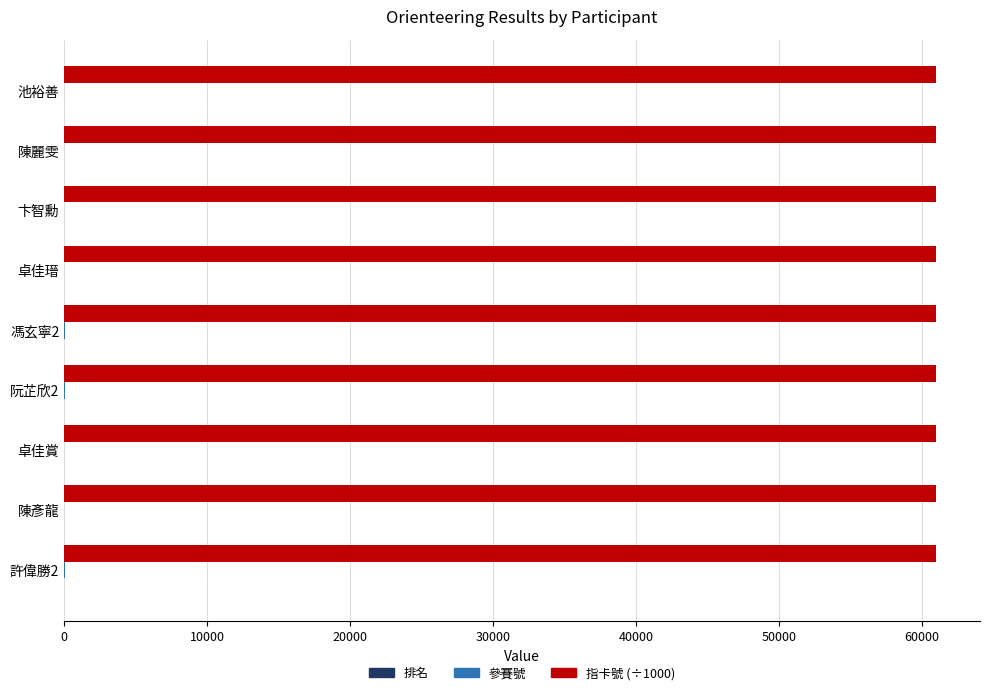

Count the number of data series in this chart.

3